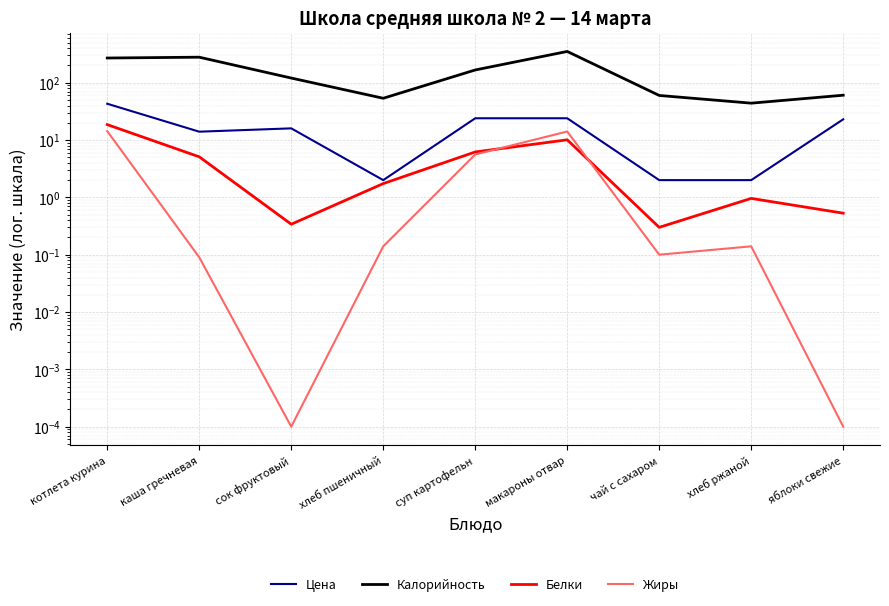

What is the total value across all series at суп картофельн?

202.8